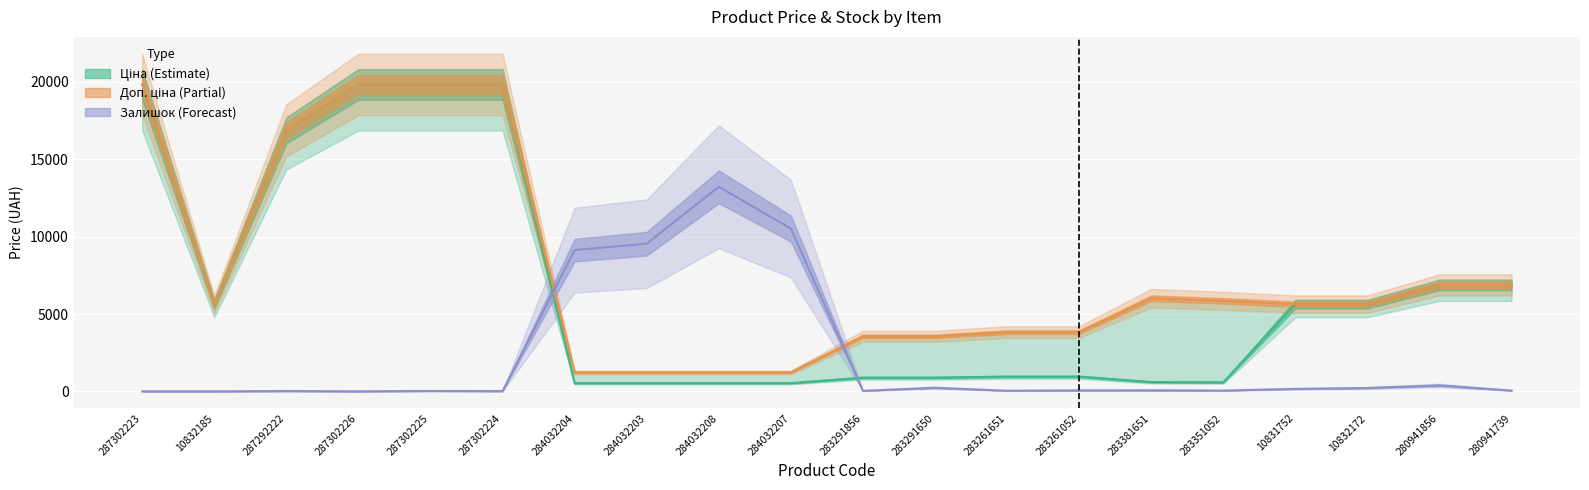

How many lines are shown in the chart?

3